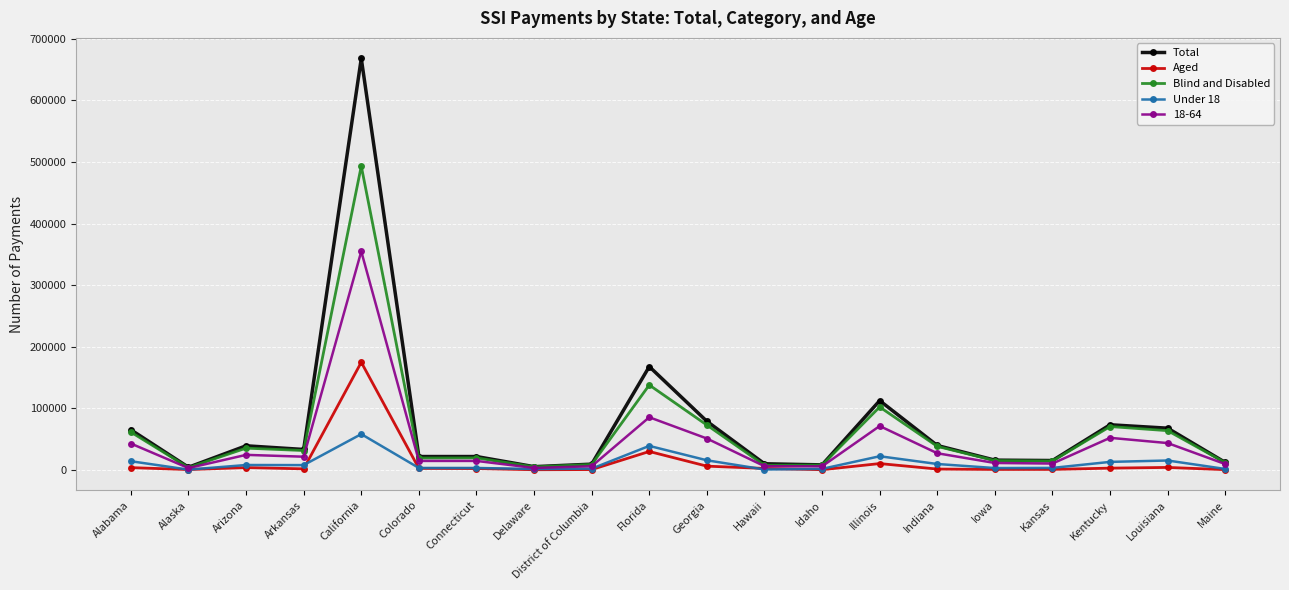

Where is Total nearest to the value 336240?

Florida